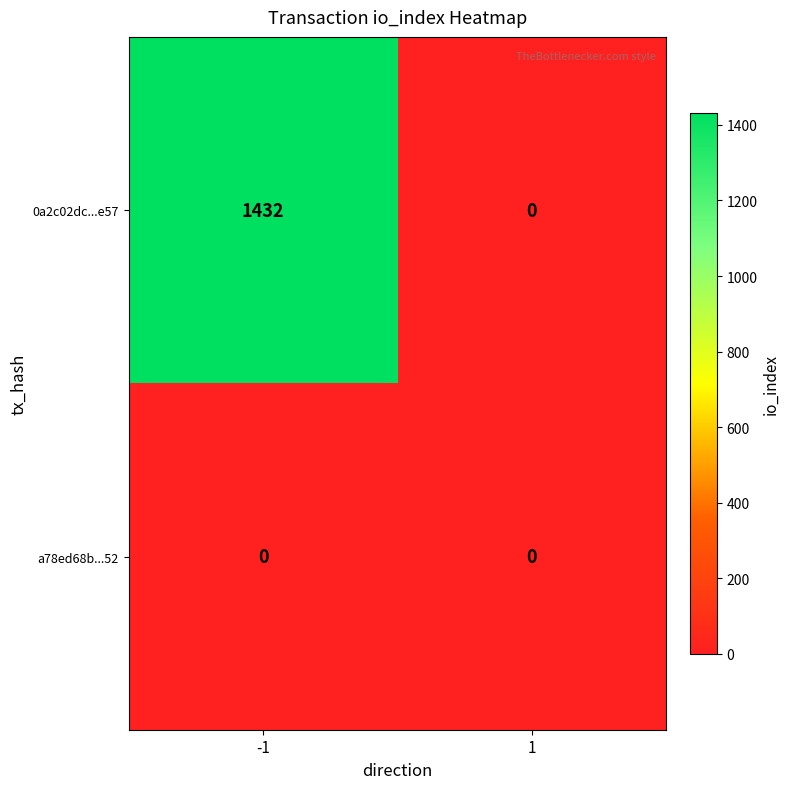

Reading left to right, transcribe all the data shown in this chart.

0a2c02dc...e57: -1=1432	1=0
a78ed68b...52: -1=0	1=0